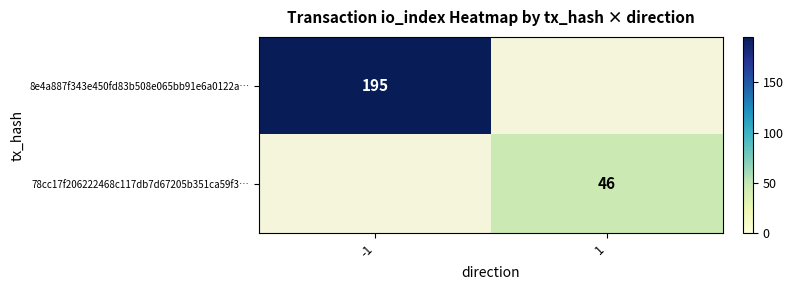

Is it true that 78cc17f206222468c117db7d67205b351ca59f3… equals 46 at 1?

True